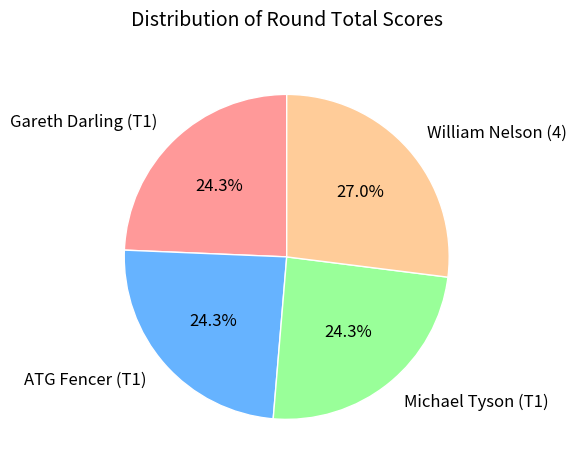

What percentage is the William Nelson (4) slice, to the nearest percent?

27%